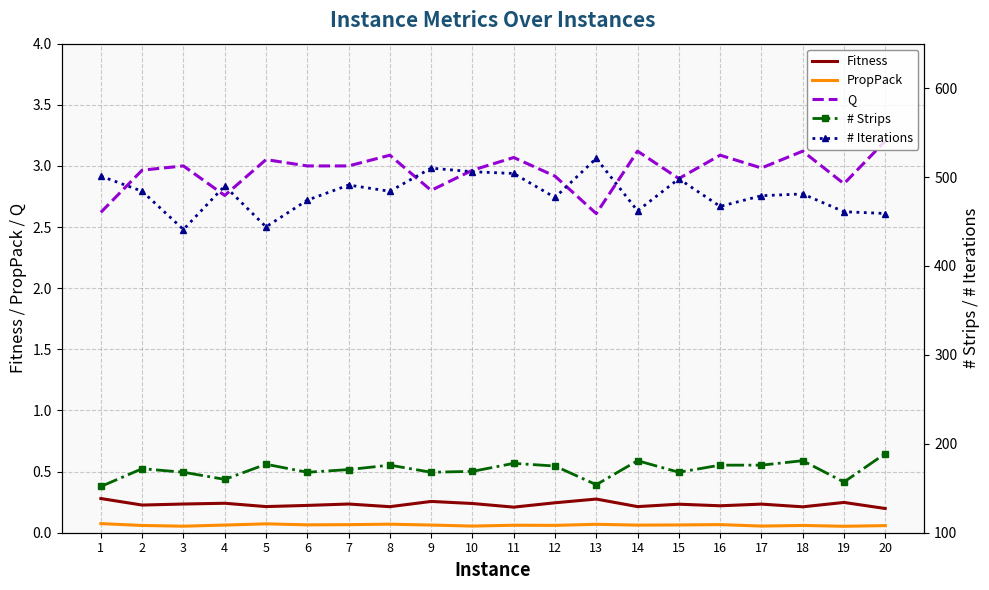

True or false: Fitness has a value of 0.1 at 20.

False